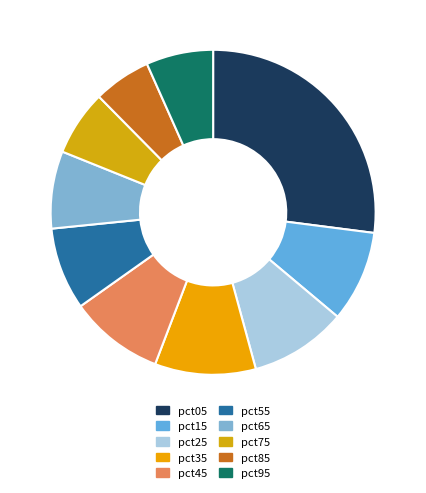

Combined, do pct15 and pct25 account for over 50%?

No